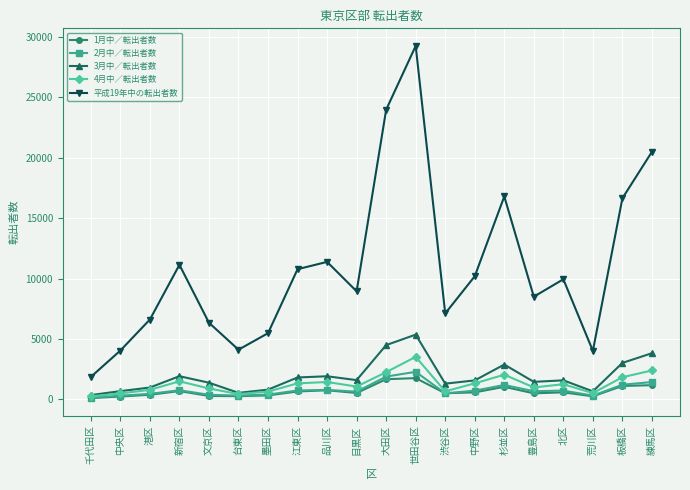

At which label does 平成19年中の転出者数 first exceed 9938?

新宿区